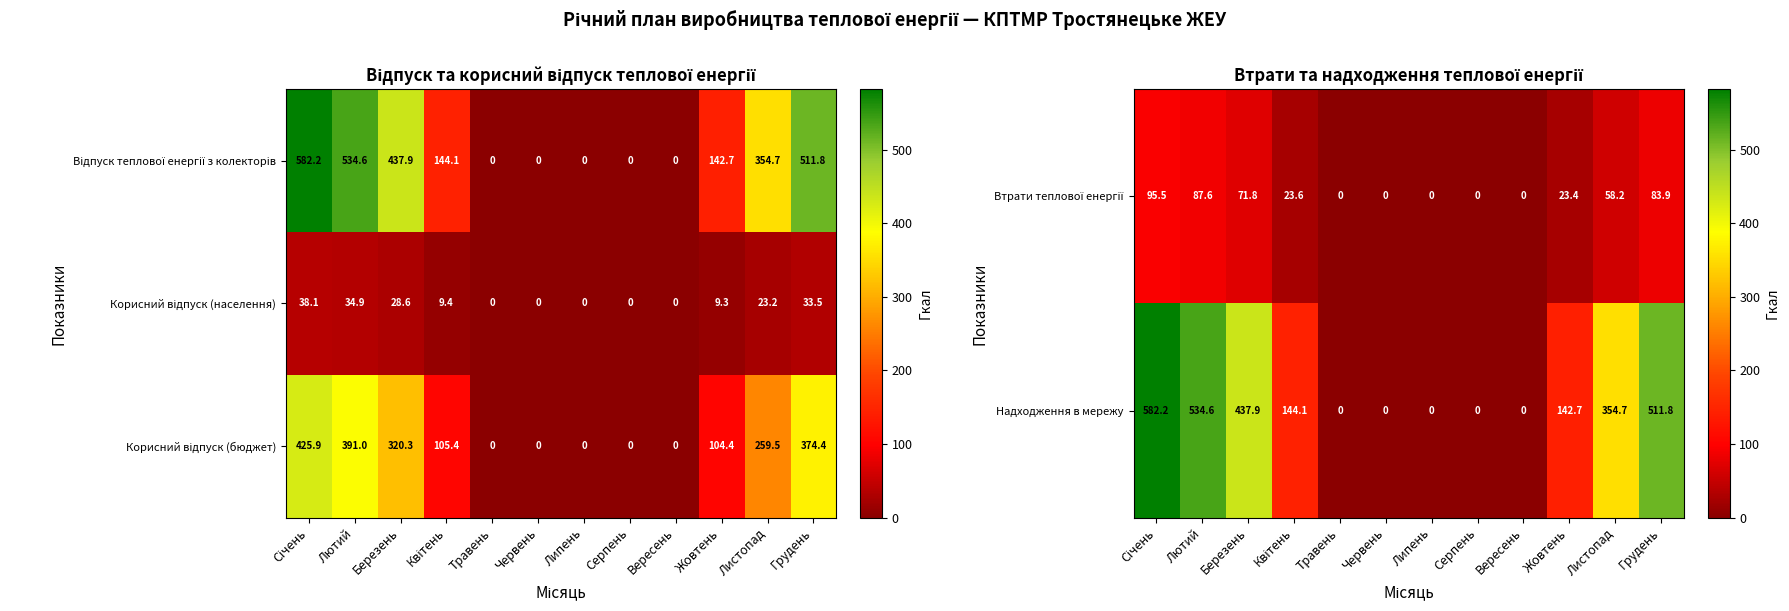

At which label is Надходження в мережу closest to 291?

Листопад